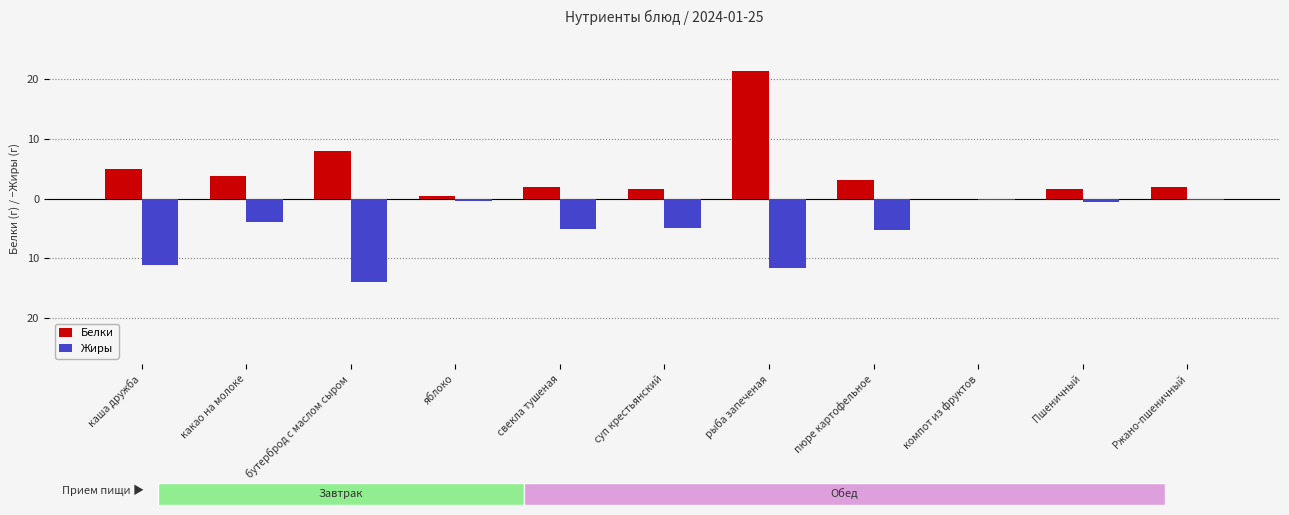

Does the chart contain stacked bars?

No